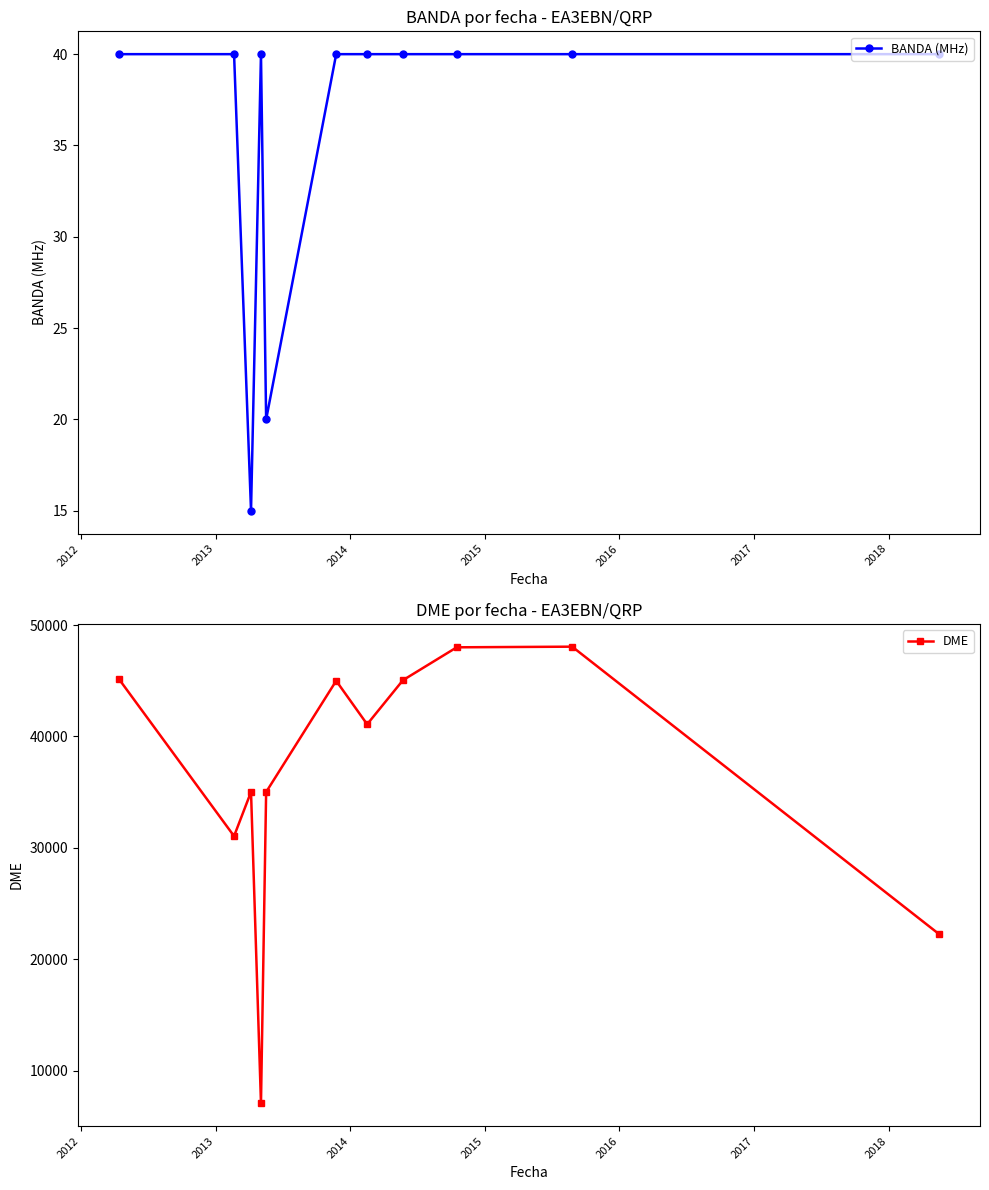

What is the value of the BANDA (MHz) point at the 8th from the left?

40